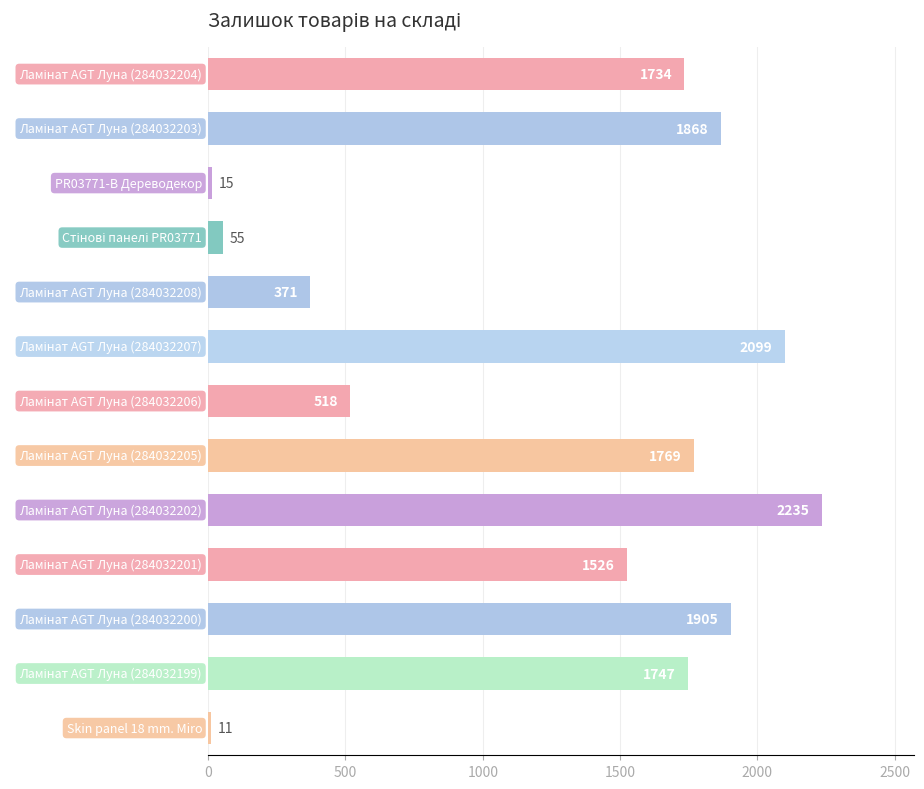

What is the maximum value shown in the chart?

2235